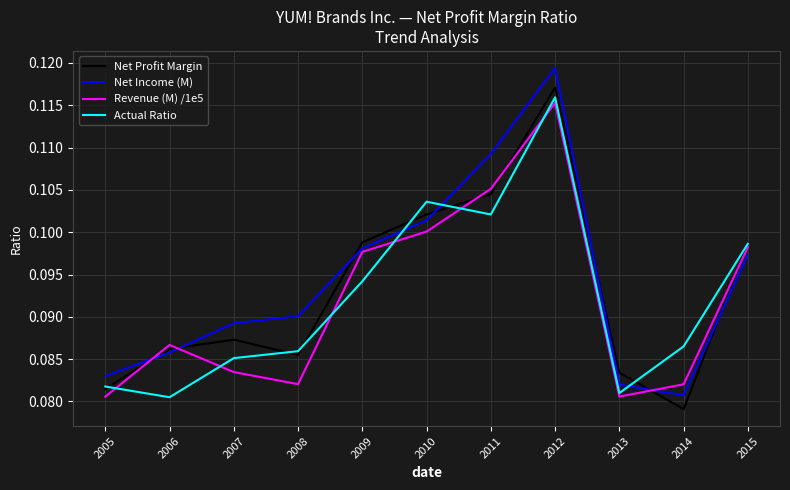

Which category has the lowest value across all series?

2014